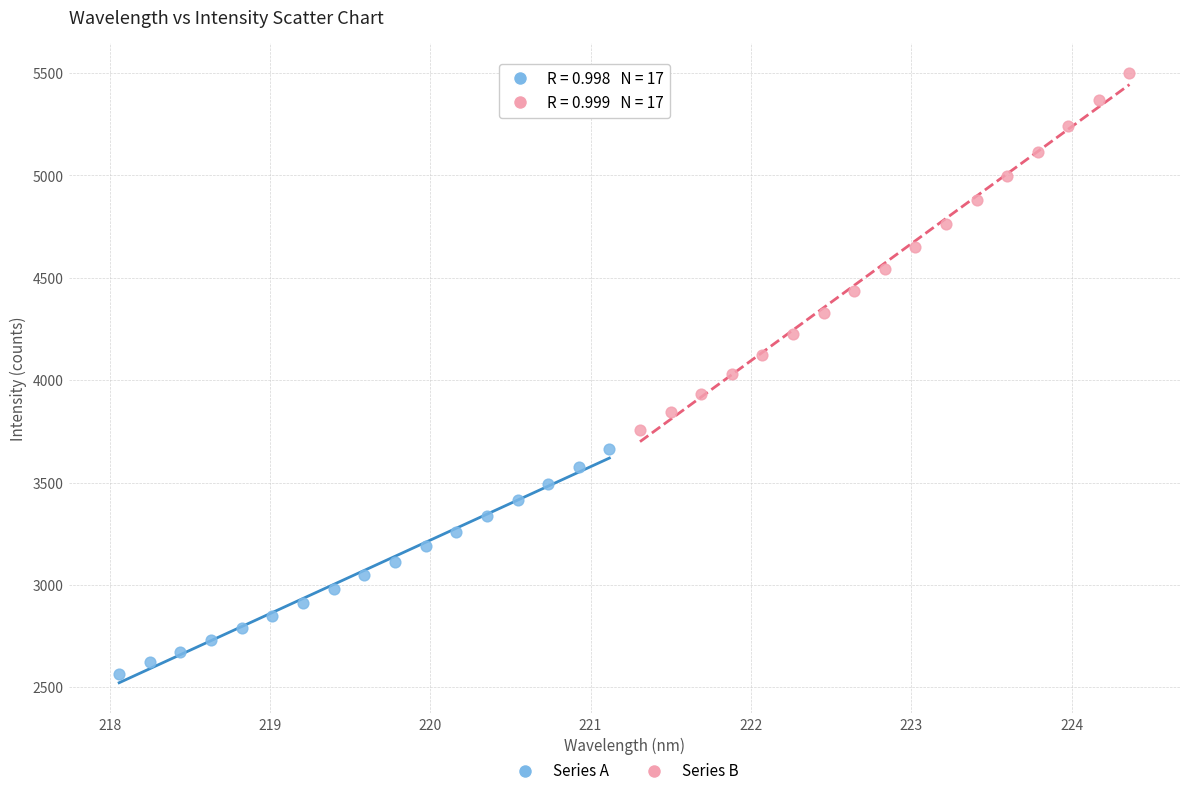

Which series has the largest Y range (max minus min)?

Series B